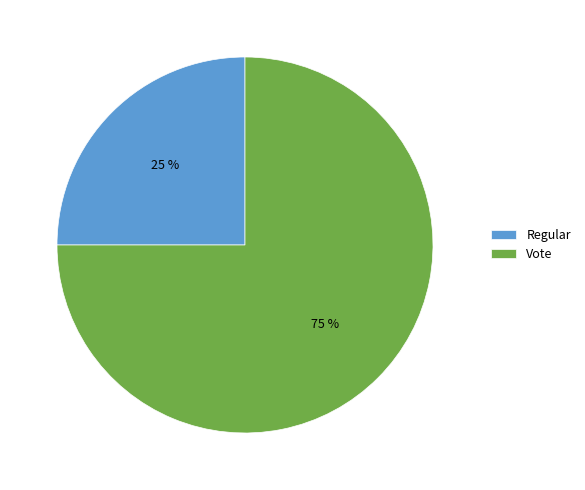

Is it true that Regular is 32% of the pie?

False